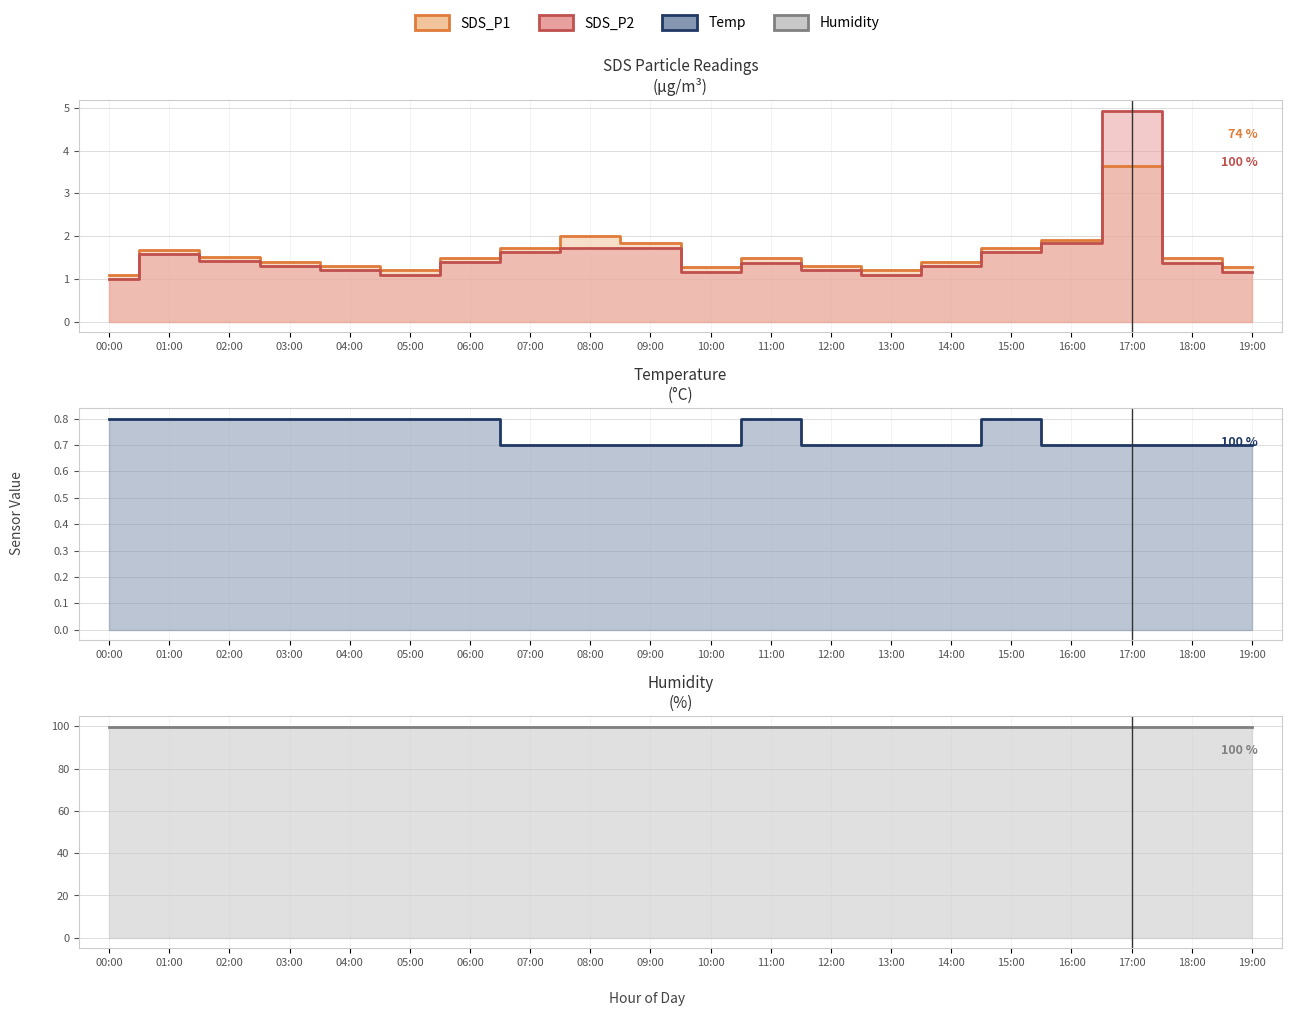

What is the label of the 10th point from the right?

10:00